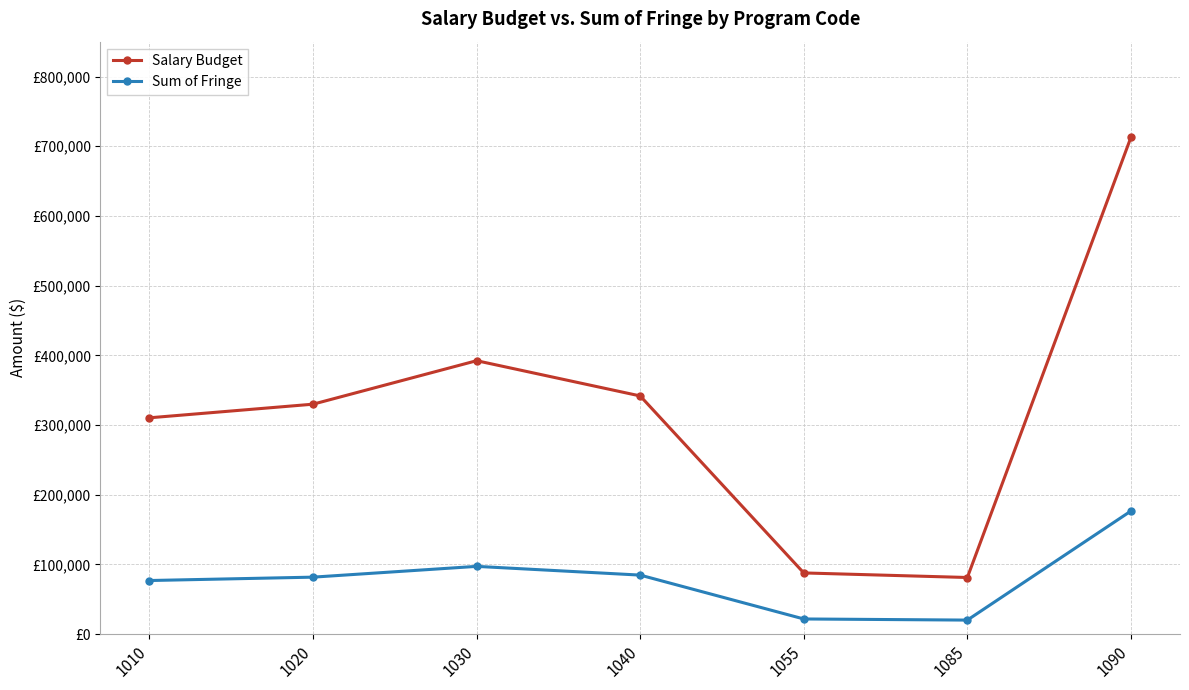

Which series has the widest spread of values?

Salary Budget